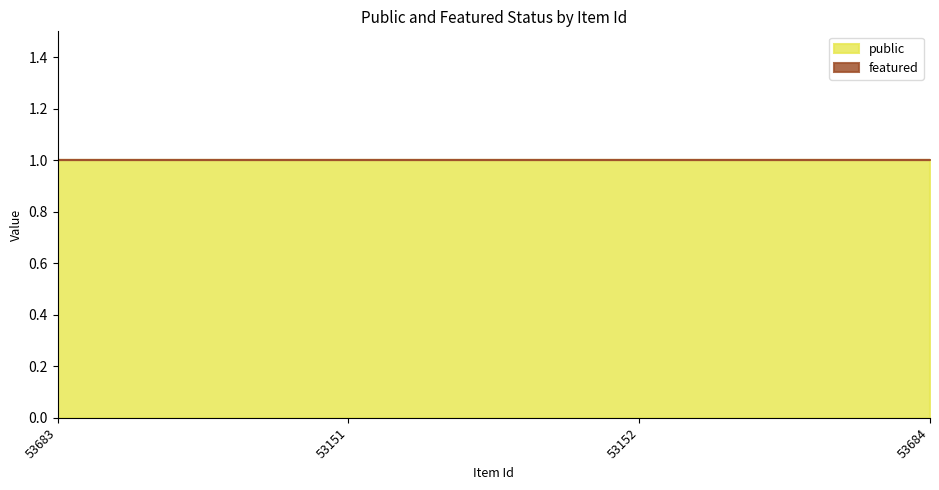

The featured series shows 0 at 53684. True or false?

True